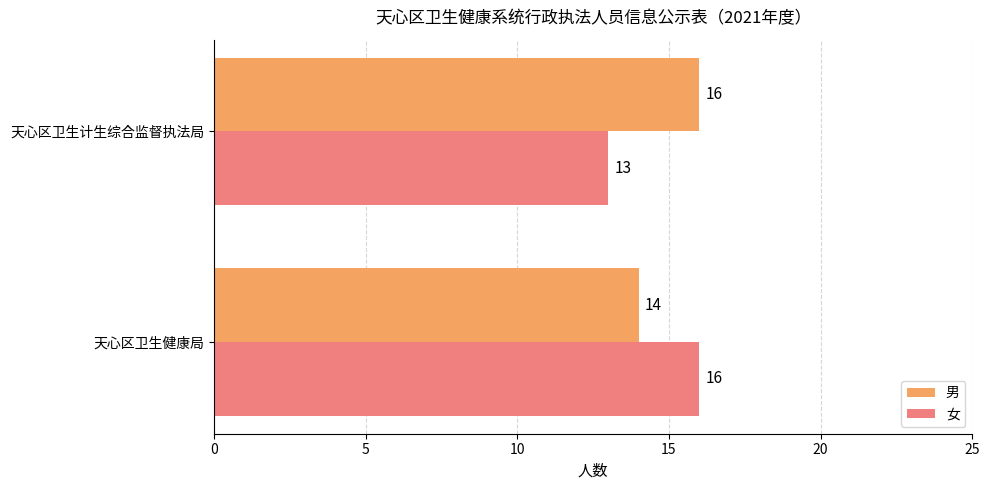

What value does the 女 series have at 天心区卫生计生综合监督执法局?

13